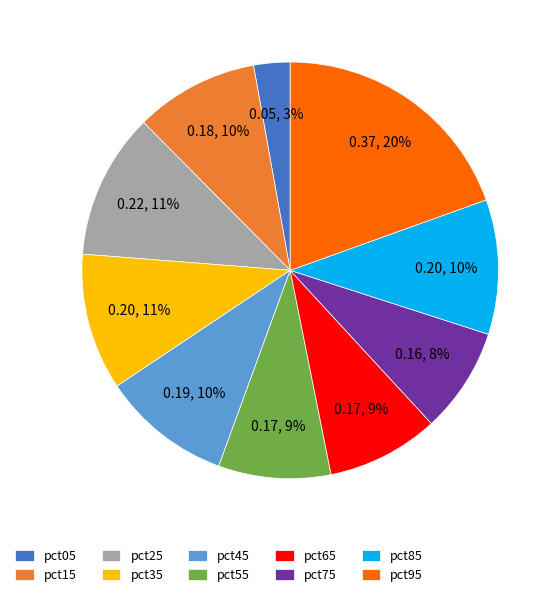

What is the smallest slice in the pie chart?

pct05